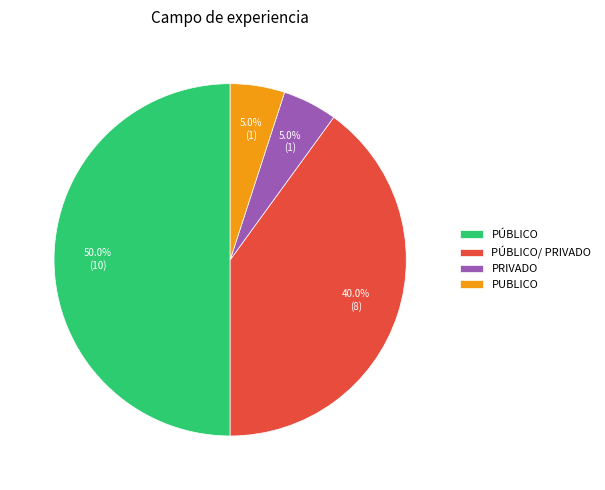

True or false: PÚBLICO/ PRIVADO accounts for 54% of the total.

False